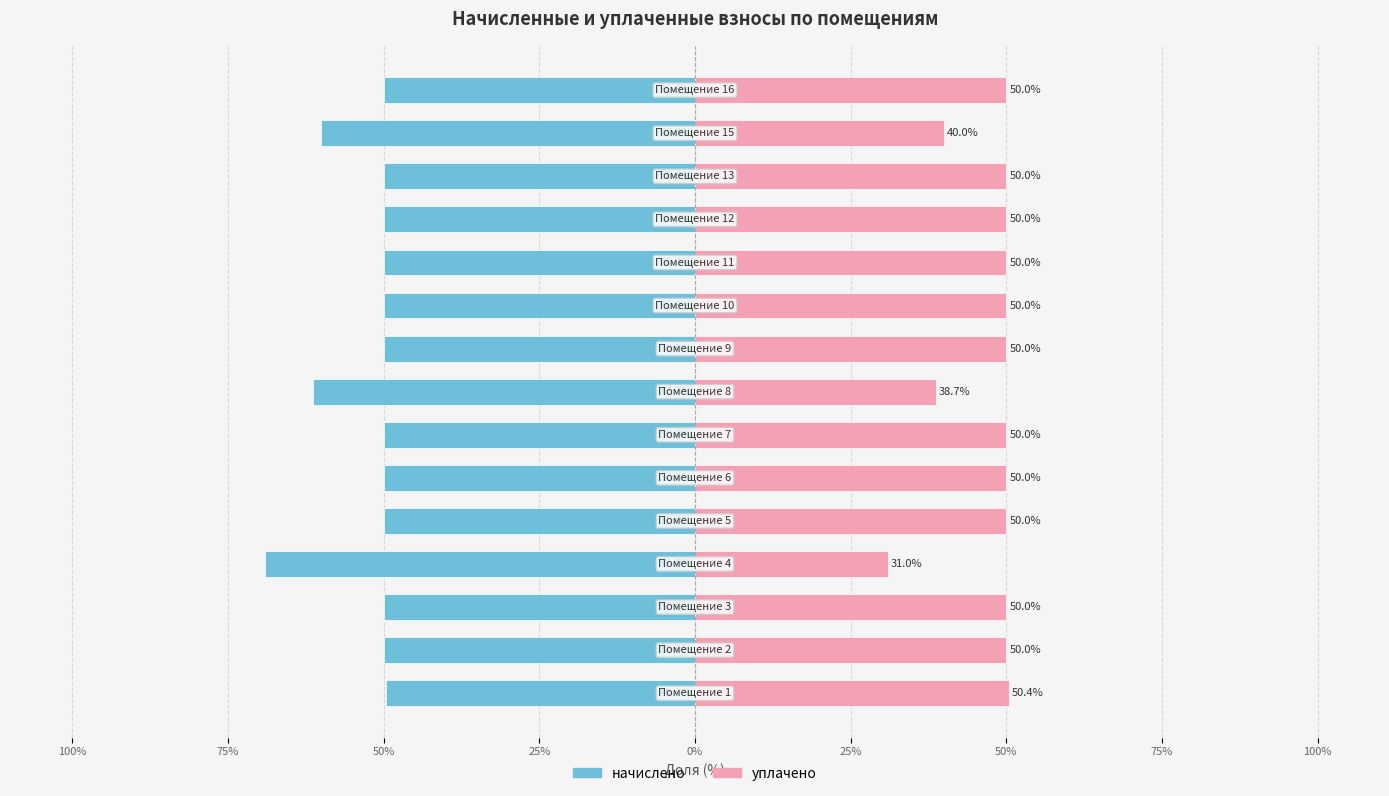

At how many categories does at least one series exceed 11?

15